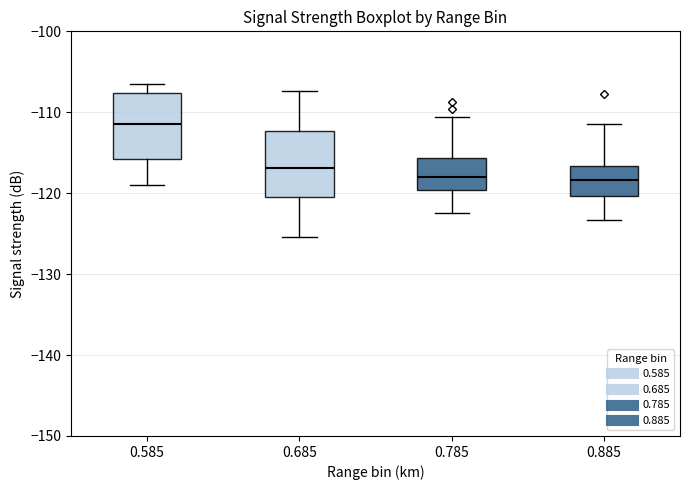

Where does the median line of the box at x = 0.885 sit on the y-axis? The values are not printed on the chart, so give them approximately, as read against the axis.

-118